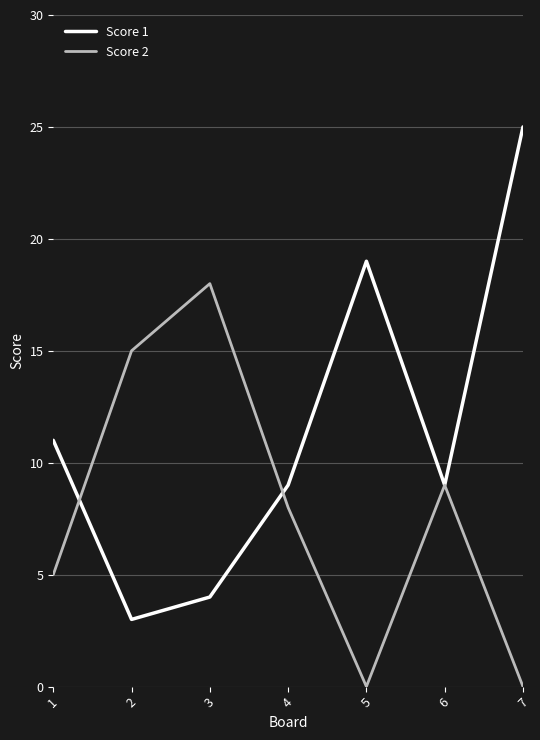

True or false: Score 1 has more than 1 points higher than both neighbors.

False